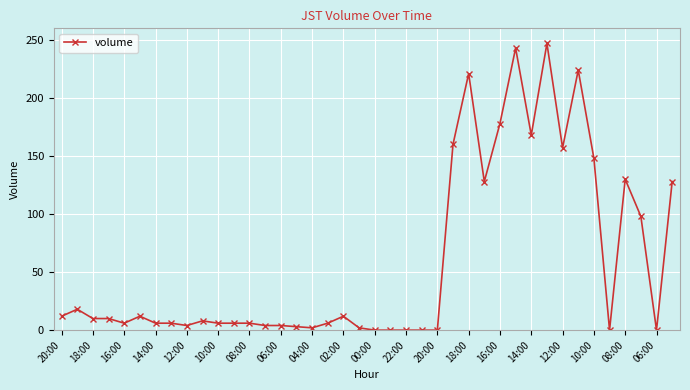

What is the maximum value shown in the chart?

247